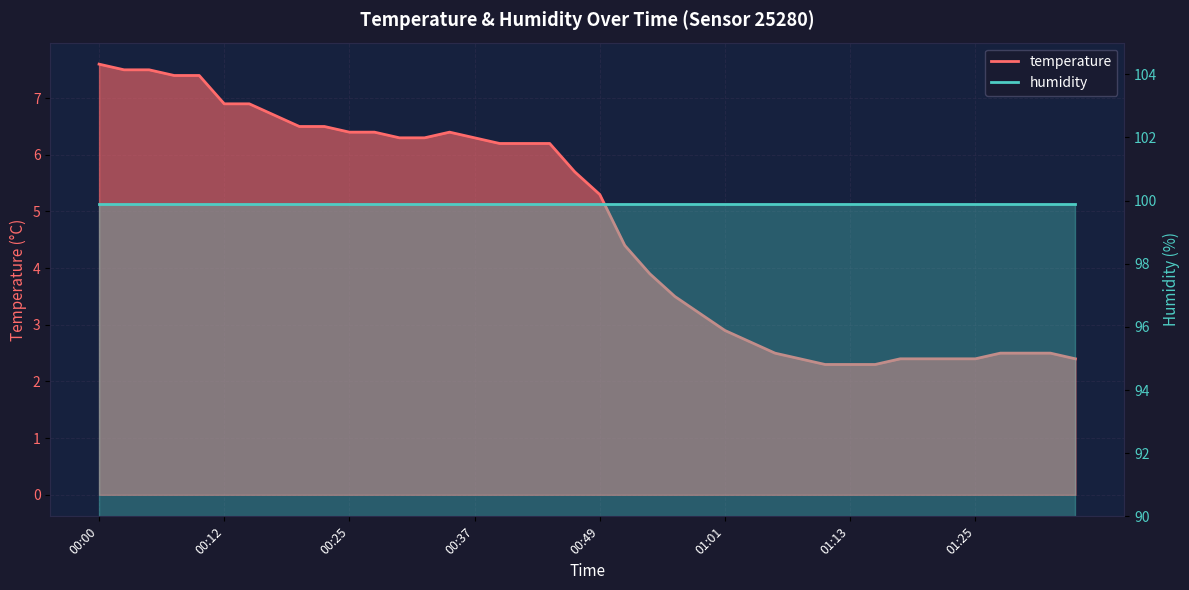

The chart shows a value of 10.1 at 00:32. True or false?

False